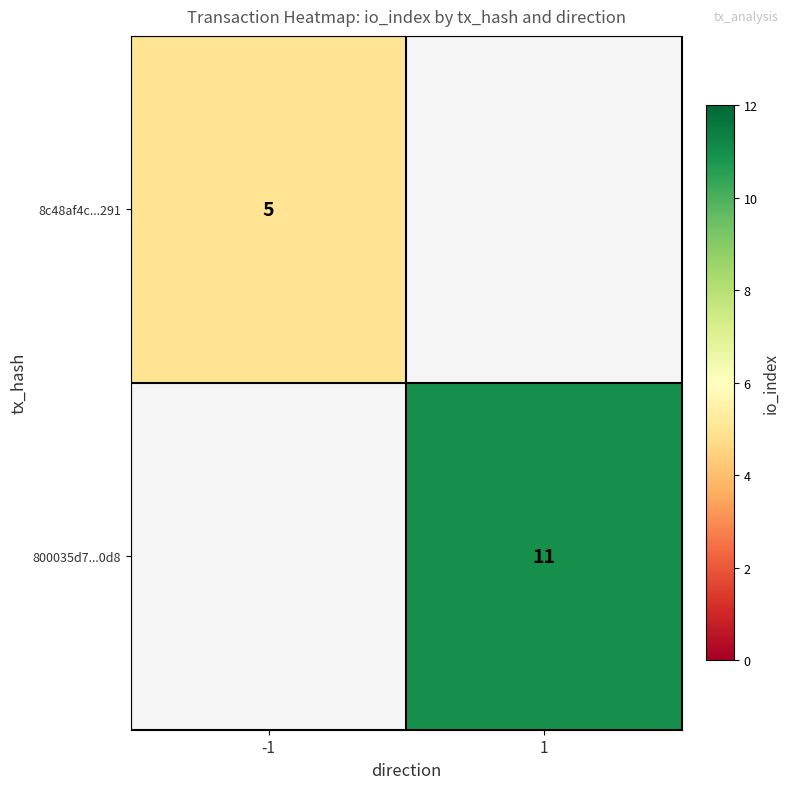

The value of 800035d7...0d8 at 1 is 15. True or false?

False